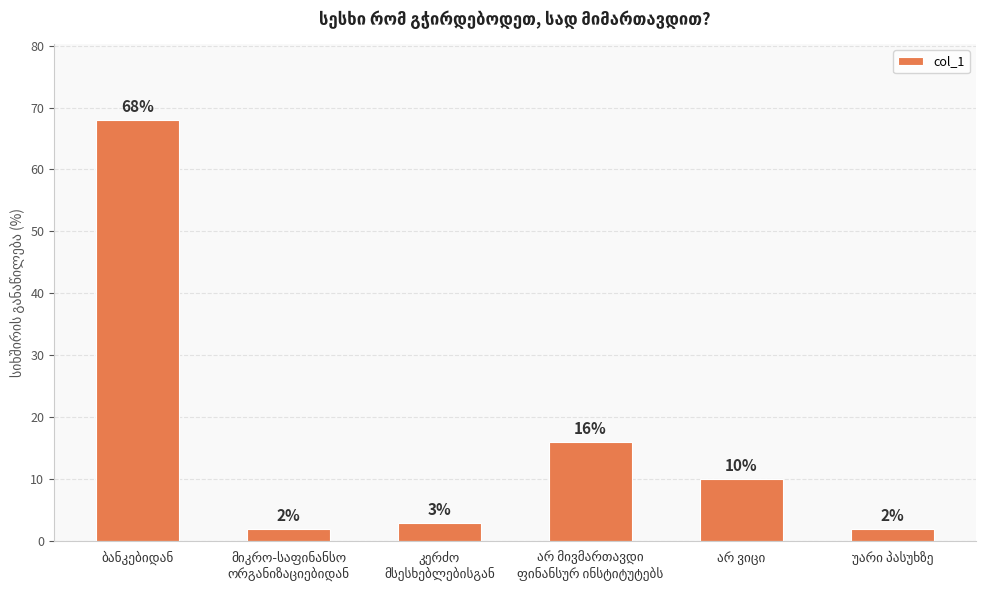

What is the sum of all values?

101